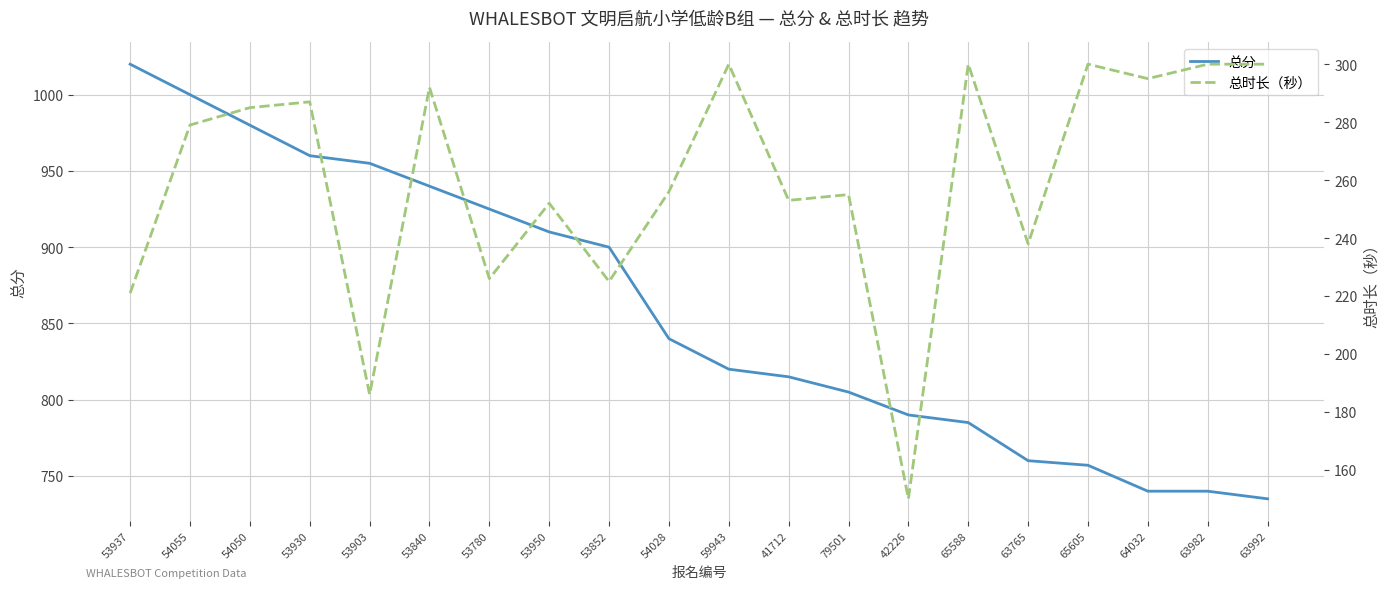

At how many categories does at least one series exceed 671?

20